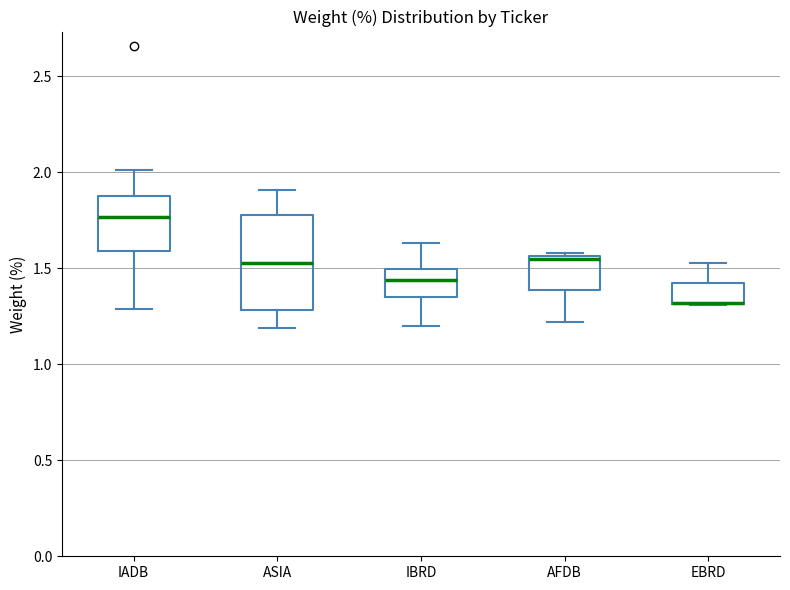

Where does the lower whisker of the box for IBRD end on the y-axis? The values are not printed on the chart, so give them approximately, as read against the axis.

1.20